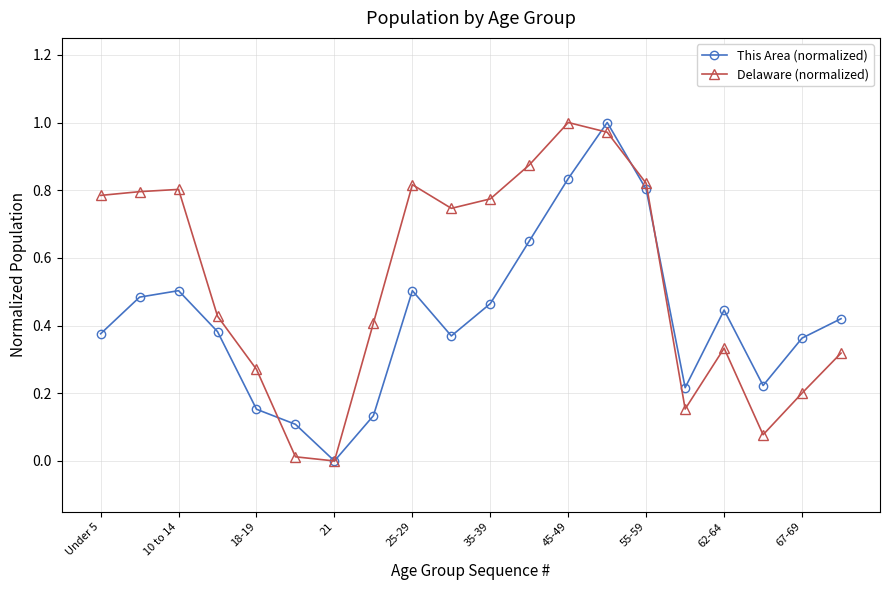

In This Area (normalized), how many points are higher than both neighbors (excluding endpoints)?

4